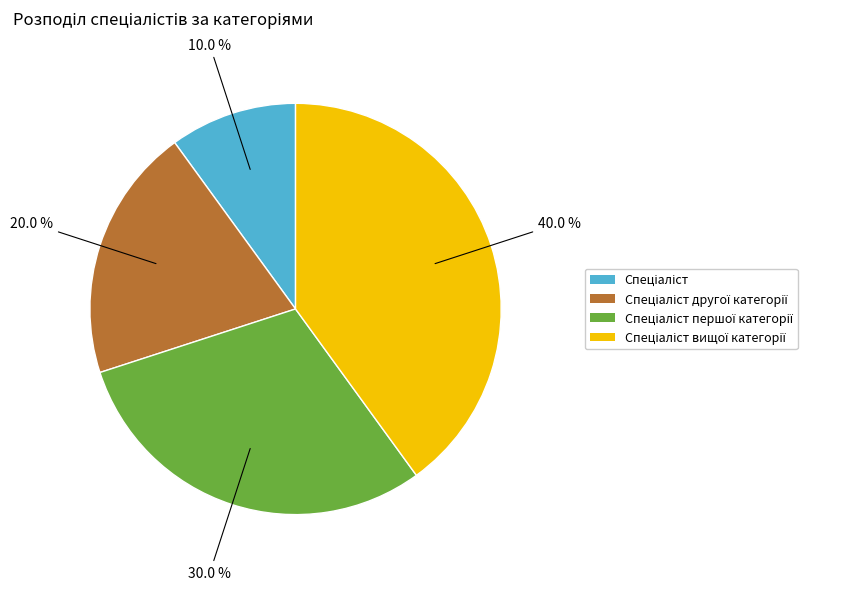

Count the number of slices in the pie.

4